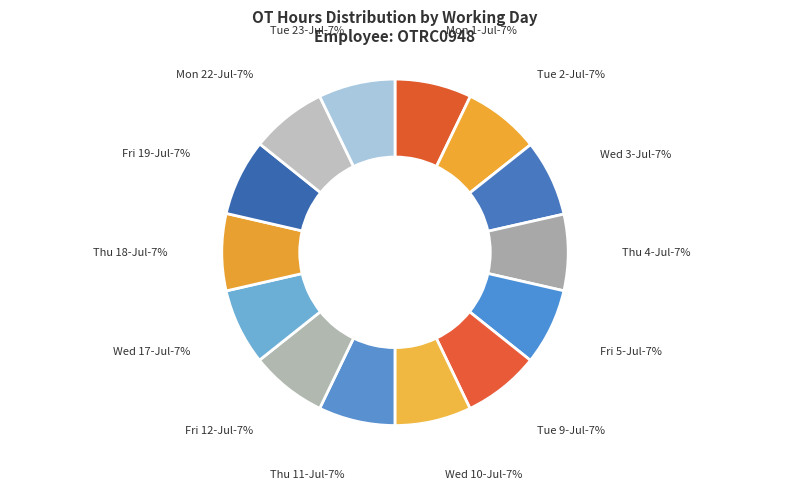

To the nearest percent, what portion does Fri 5-Jul represent?

7%